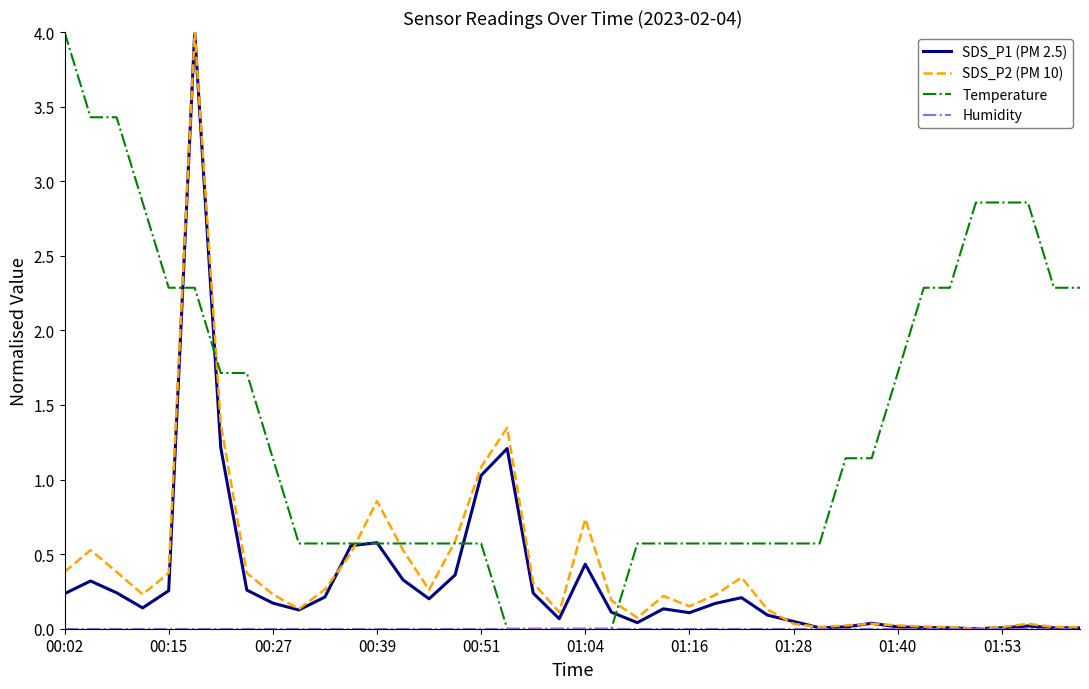

Does the chart have visible grid lines?

No